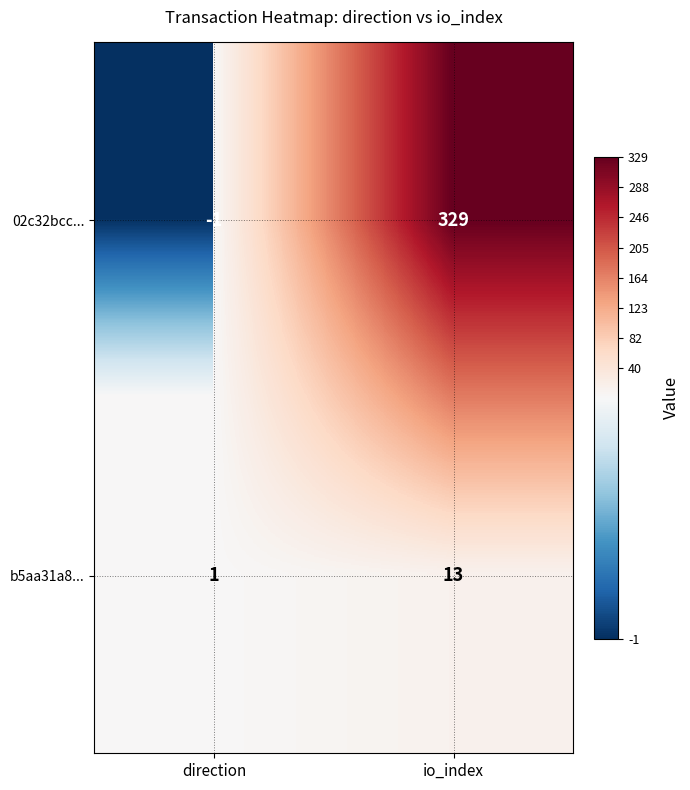

What is the difference between the maximum and minimum values in the b5aa31a8... series?

12